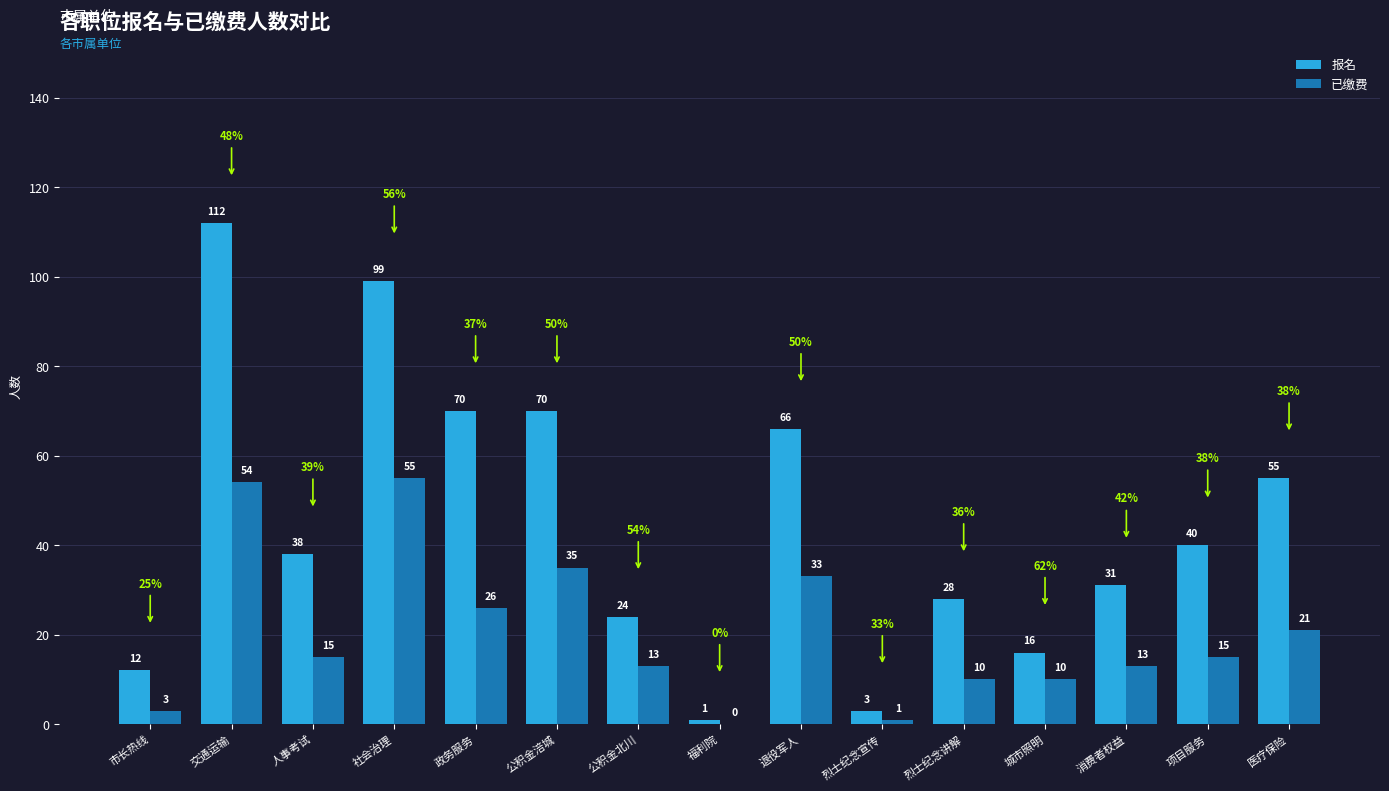

The value of 报名 at 医疗保险 is 55. True or false?

True